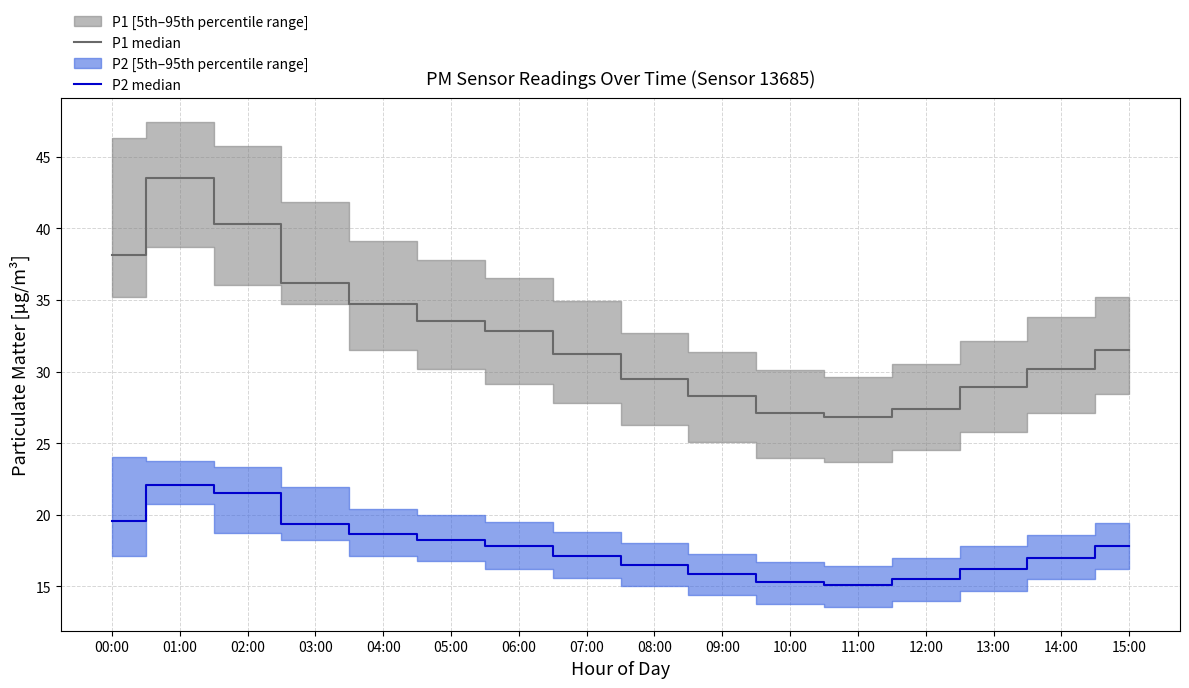

What is the difference between the maximum and minimum values in the P1 median series?

16.7